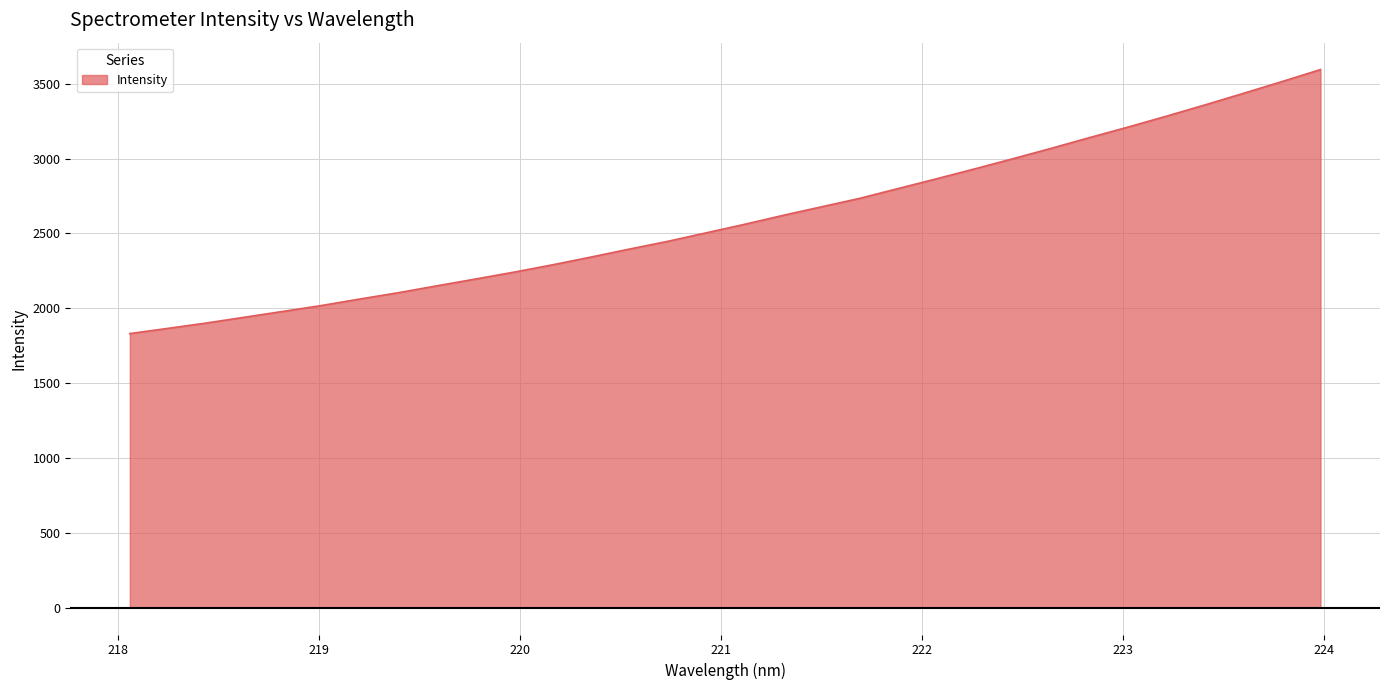

How many lines are shown in the chart?

1